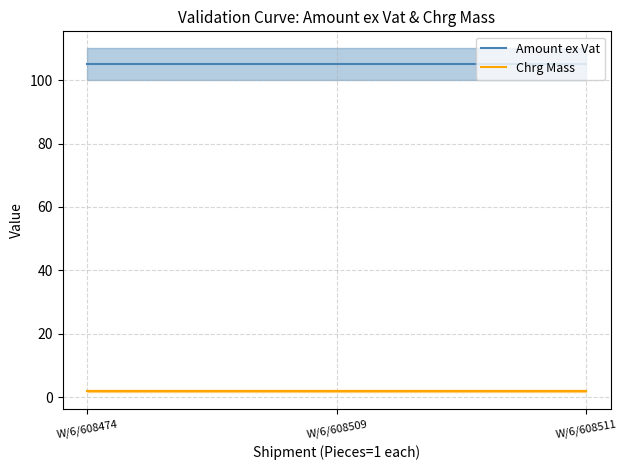

Is this an area chart (filled region under the line)?

No